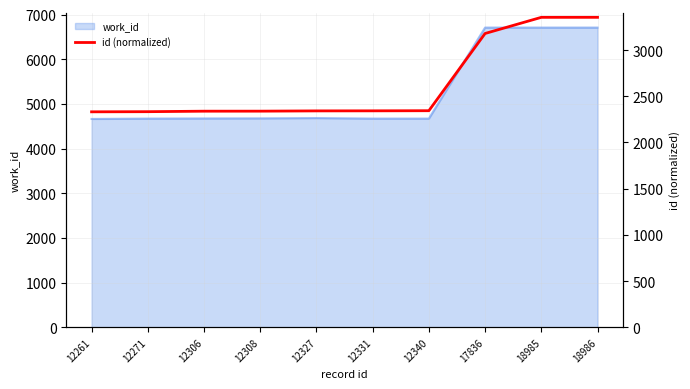

At which label does the data first exceed 2342?

12331